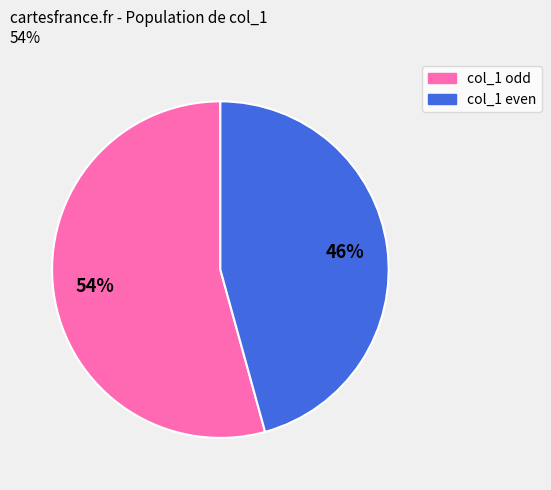

To the nearest percent, what is the average slice percentage?

50%